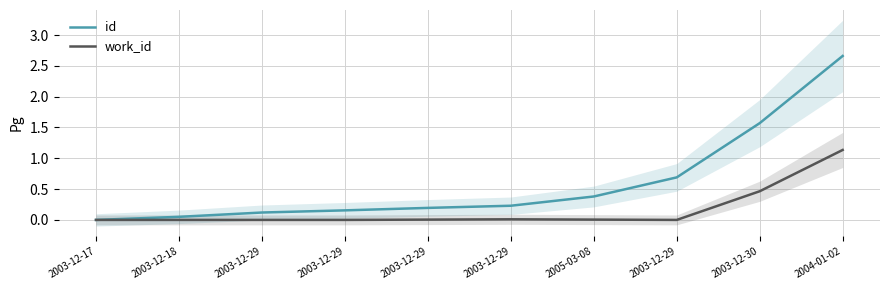

Reading left to right, transcribe all the data shown in this chart.

id: 0.0	0.1	0.1	0.2	0.2	0.2	0.4	0.7	1.6	2.7
work_id: 0.0	0.0	0.0	0.0	0.0	0.0	0.0	0.0	0.5	1.1